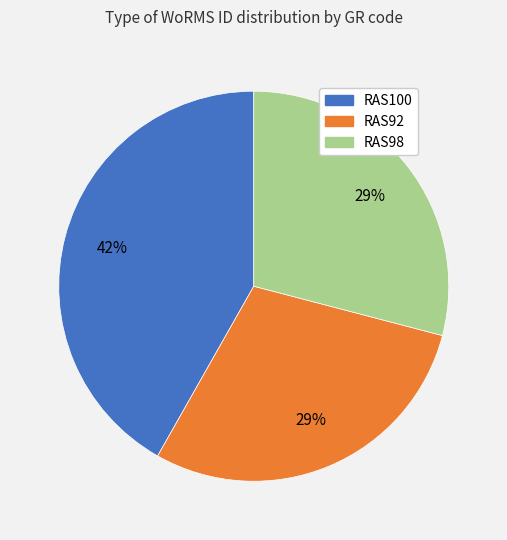

To the nearest percent, what percentage of the pie is RAS98?

29%